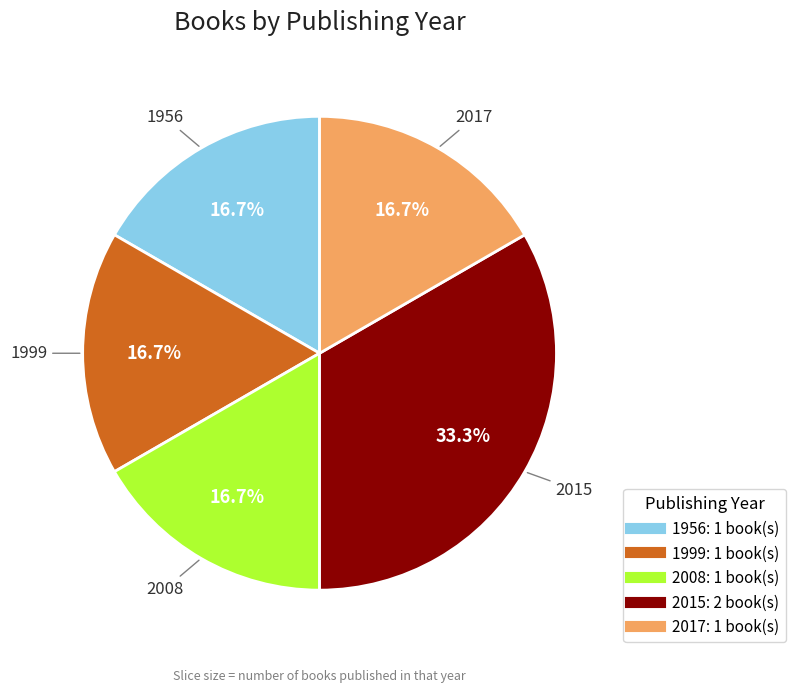

Does any single category account for the majority?

No